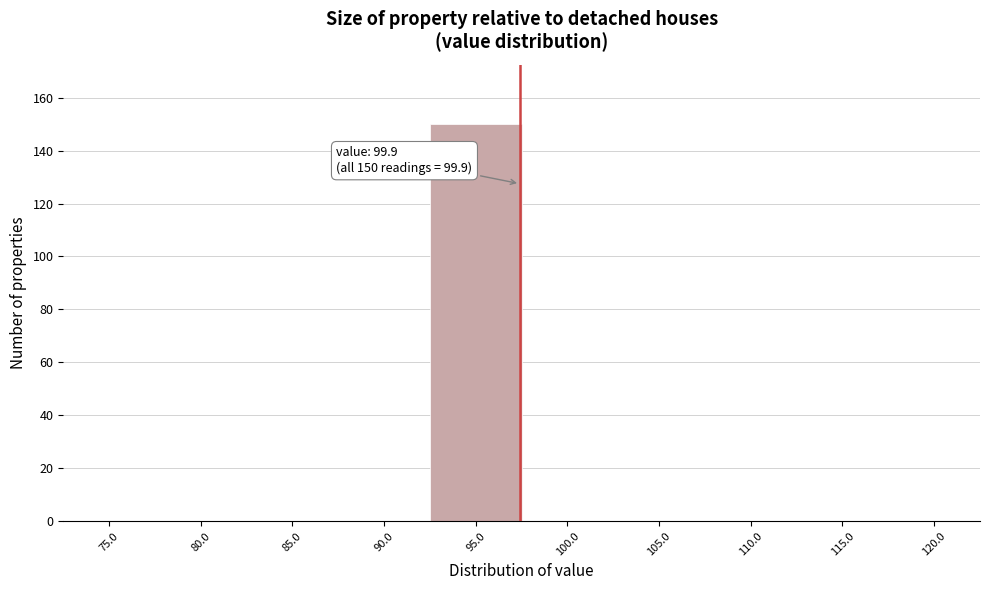

Reading left to right, what are all the values shown in this chart?

75.0=0	80.0=0	85.0=0	90.0=0	95.0=150	100.0=0	105.0=0	110.0=0	115.0=0	120.0=0